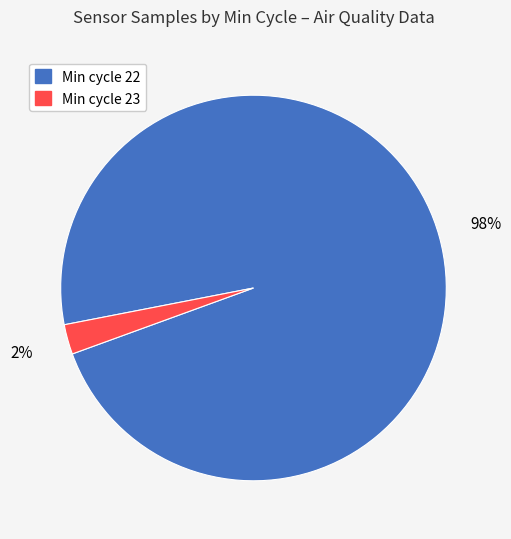

Is there any slice that represents more than half of the pie?

Yes